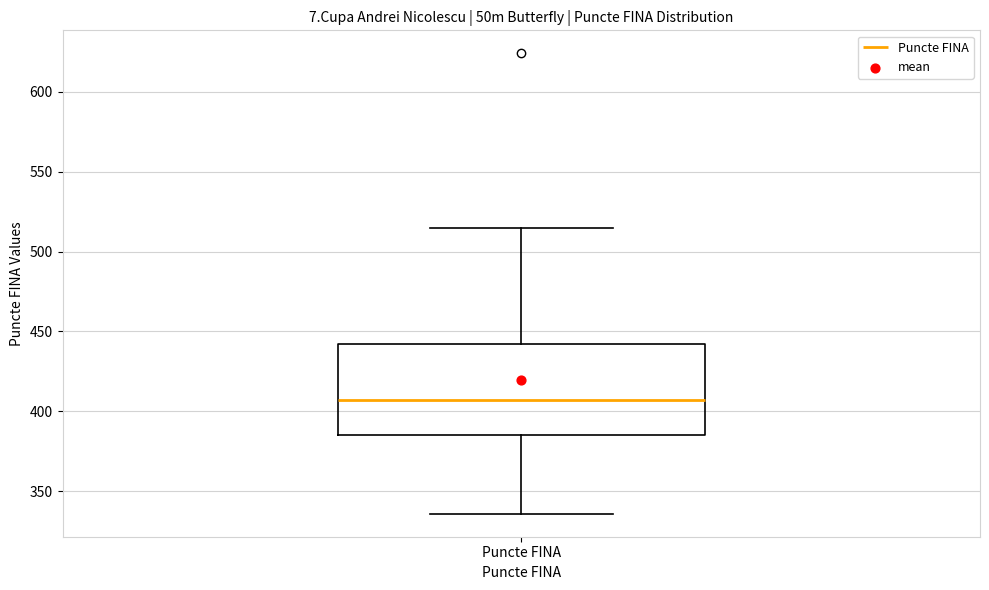

Read this box plot against the y-axis: the position of the median line, the range covered by the box, and the ends of both whiskers. The values are not printed on the chart, so give them approximately, as read against the axis.

median 405, box 385 to 440, whiskers 335 to 515